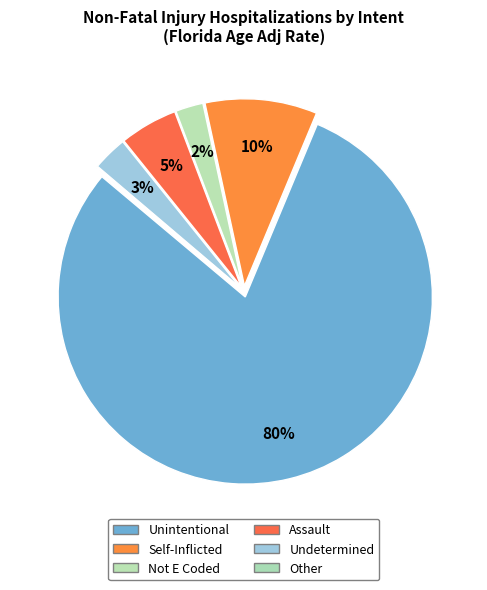

Combined, do Self-Inflicted and Undetermined account for over 50%?

No